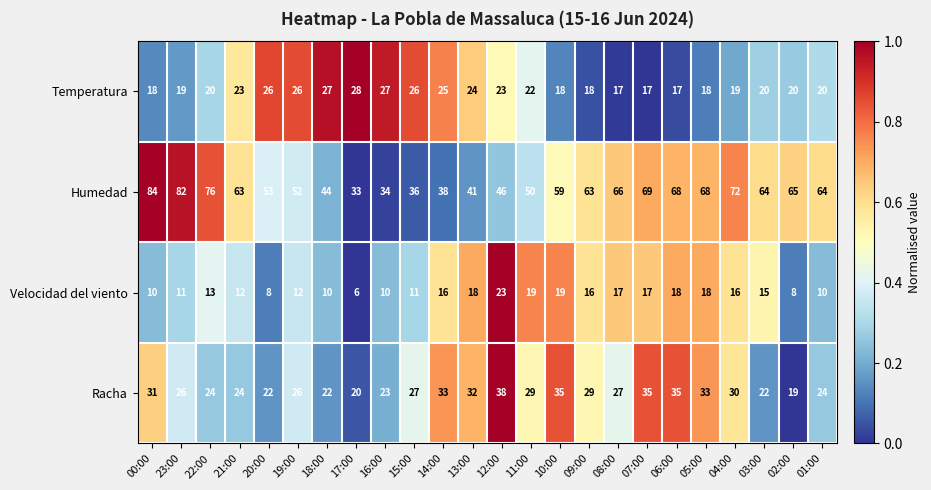

Is it true that Racha equals 4 at 17:00?

False